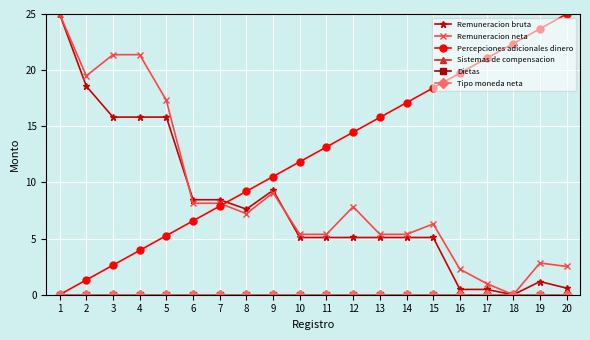

The Percepciones adicionales dinero series shows 37.7 at 18. True or false?

False